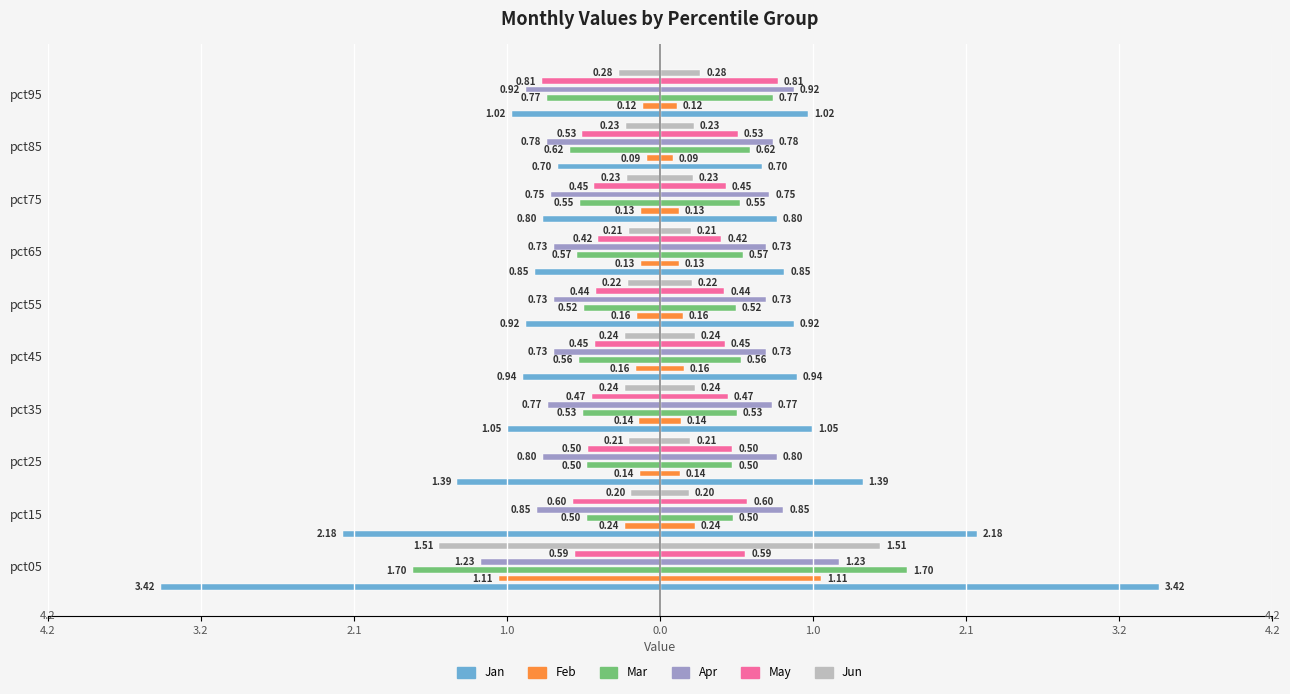

Reading left to right, what are all the values shown in this chart?

Jan: -3.4	-2.2	-1.4	-1.0	-0.9	-0.9	-0.9	-0.8	-0.7	-1.0
Feb: -1.1	-0.2	-0.1	-0.1	-0.2	-0.2	-0.1	-0.1	-0.1	-0.1
Mar: -1.7	-0.5	-0.5	-0.5	-0.6	-0.5	-0.6	-0.5	-0.6	-0.8
Apr: -1.2	-0.8	-0.8	-0.8	-0.7	-0.7	-0.7	-0.8	-0.8	-0.9
May: -0.6	-0.6	-0.5	-0.5	-0.4	-0.4	-0.4	-0.5	-0.5	-0.8
Jun: -1.5	-0.2	-0.2	-0.2	-0.2	-0.2	-0.2	-0.2	-0.2	-0.3